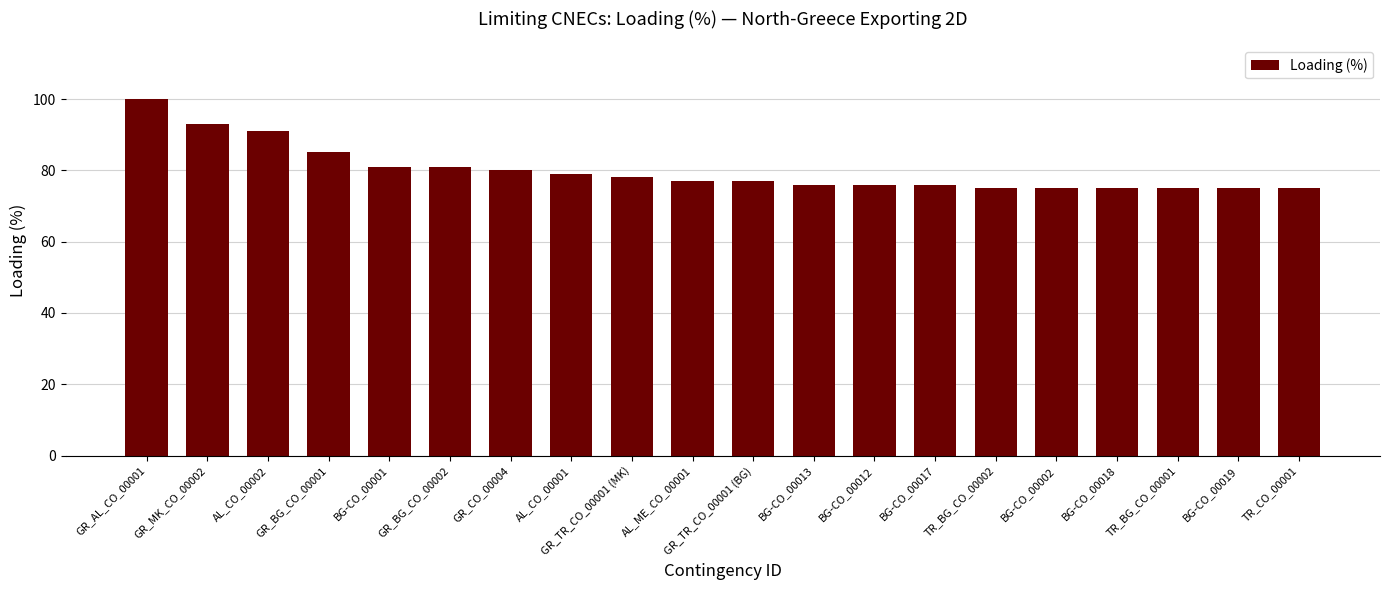

What is the label of the 9th bar from the left?

GR_TR_CO_00001 (MK)